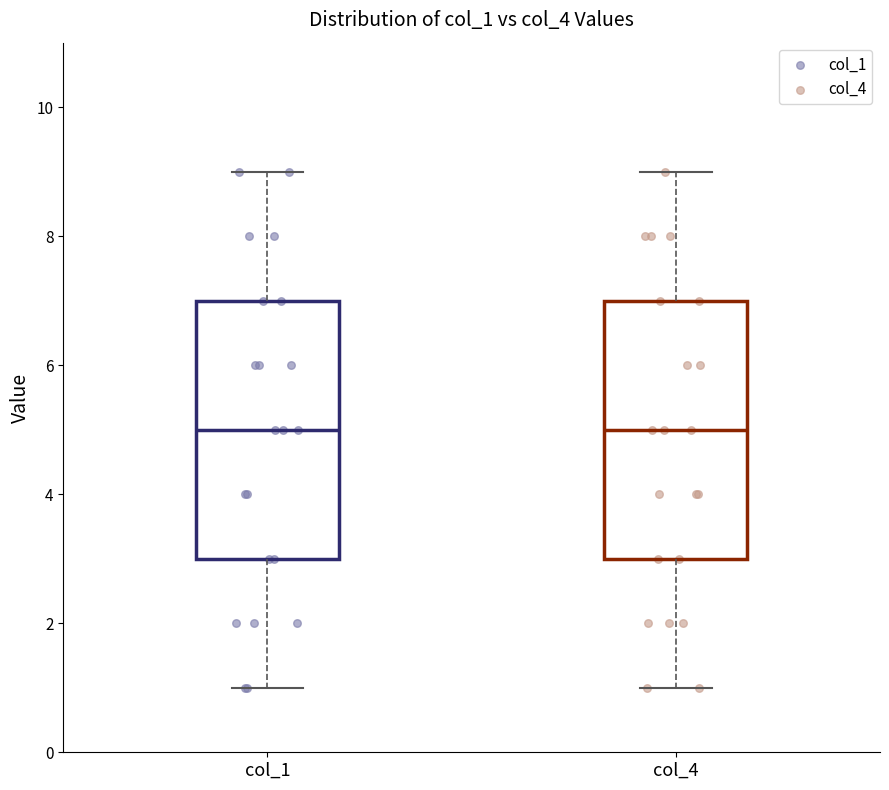

Reading left to right, read every box against the y-axis: the position of its median line, the range the box covers, and the ends of its whiskers. The values are not printed on the chart, so give them approximately, as read against the axis.

col_1: median 5, box 3 to 7, whiskers 1 to 9
col_4: median 5, box 3 to 7, whiskers 1 to 9